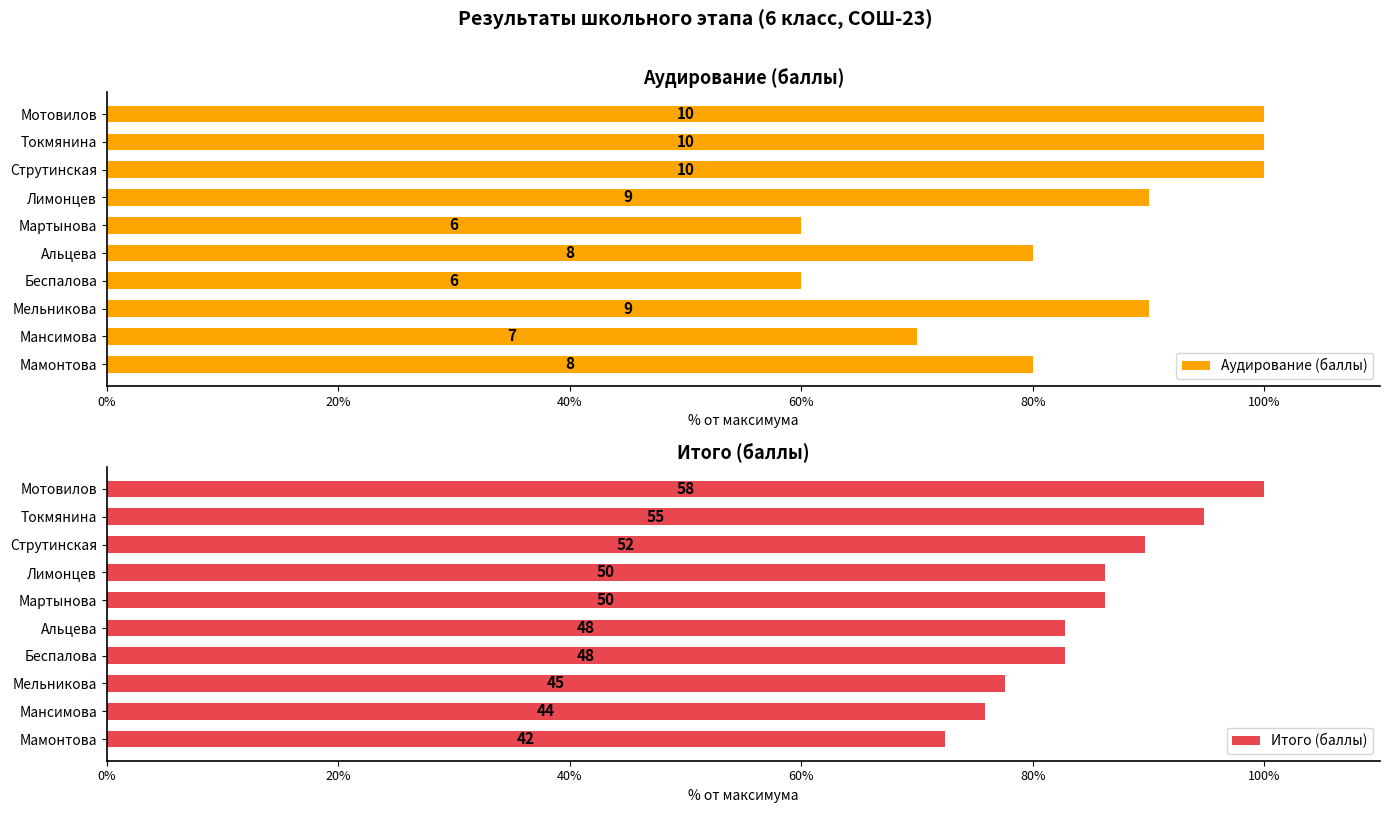

At which category is the sum across all series the highest?

9